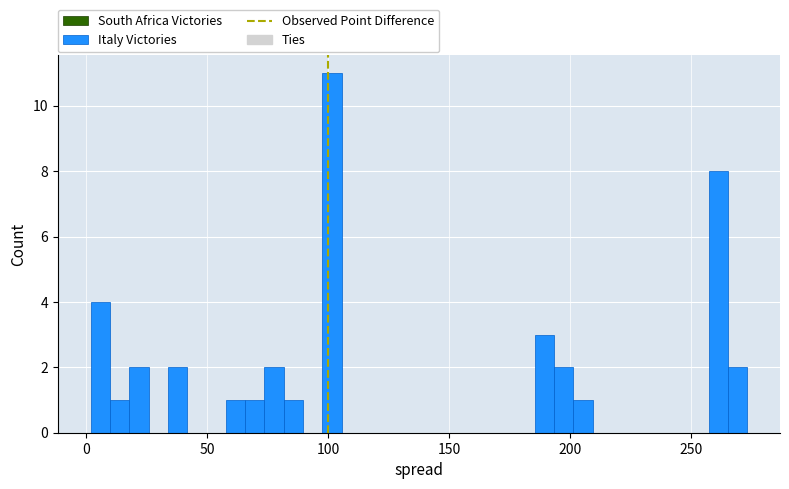

Read against the x-axis, roughly where is the centre of the tallest bar?

100